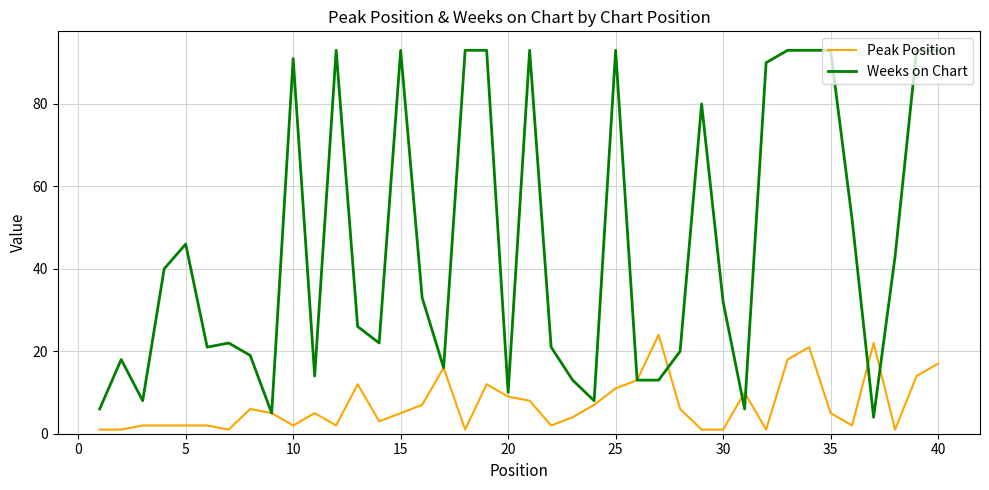

List the series in order of their overall mean, lowest first.

Peak Position, Weeks on Chart